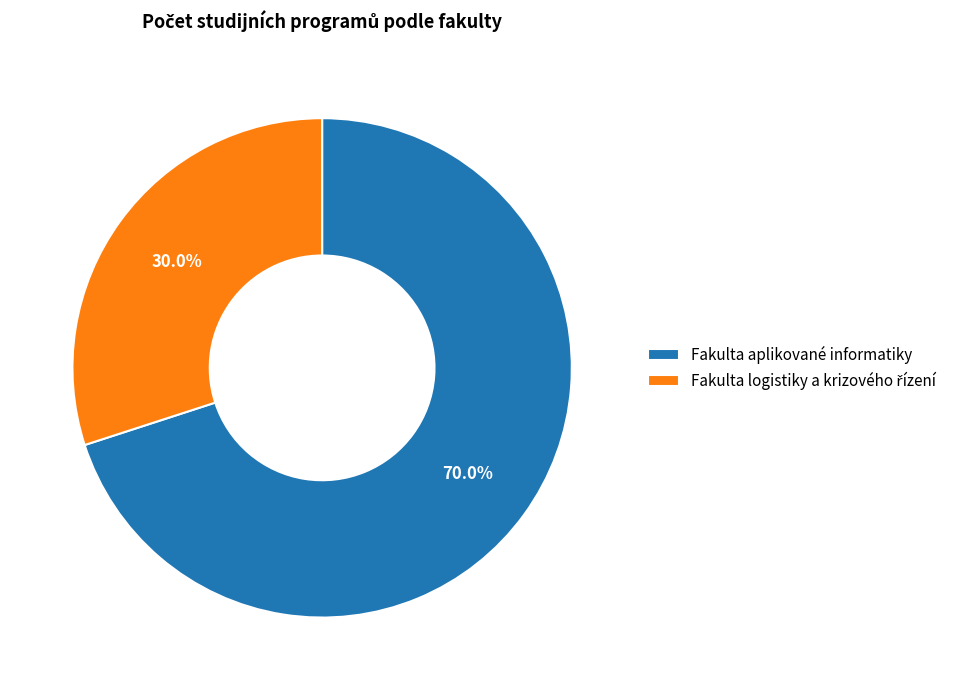

What percentage is the Fakulta aplikované informatiky slice, to the nearest percent?

70%